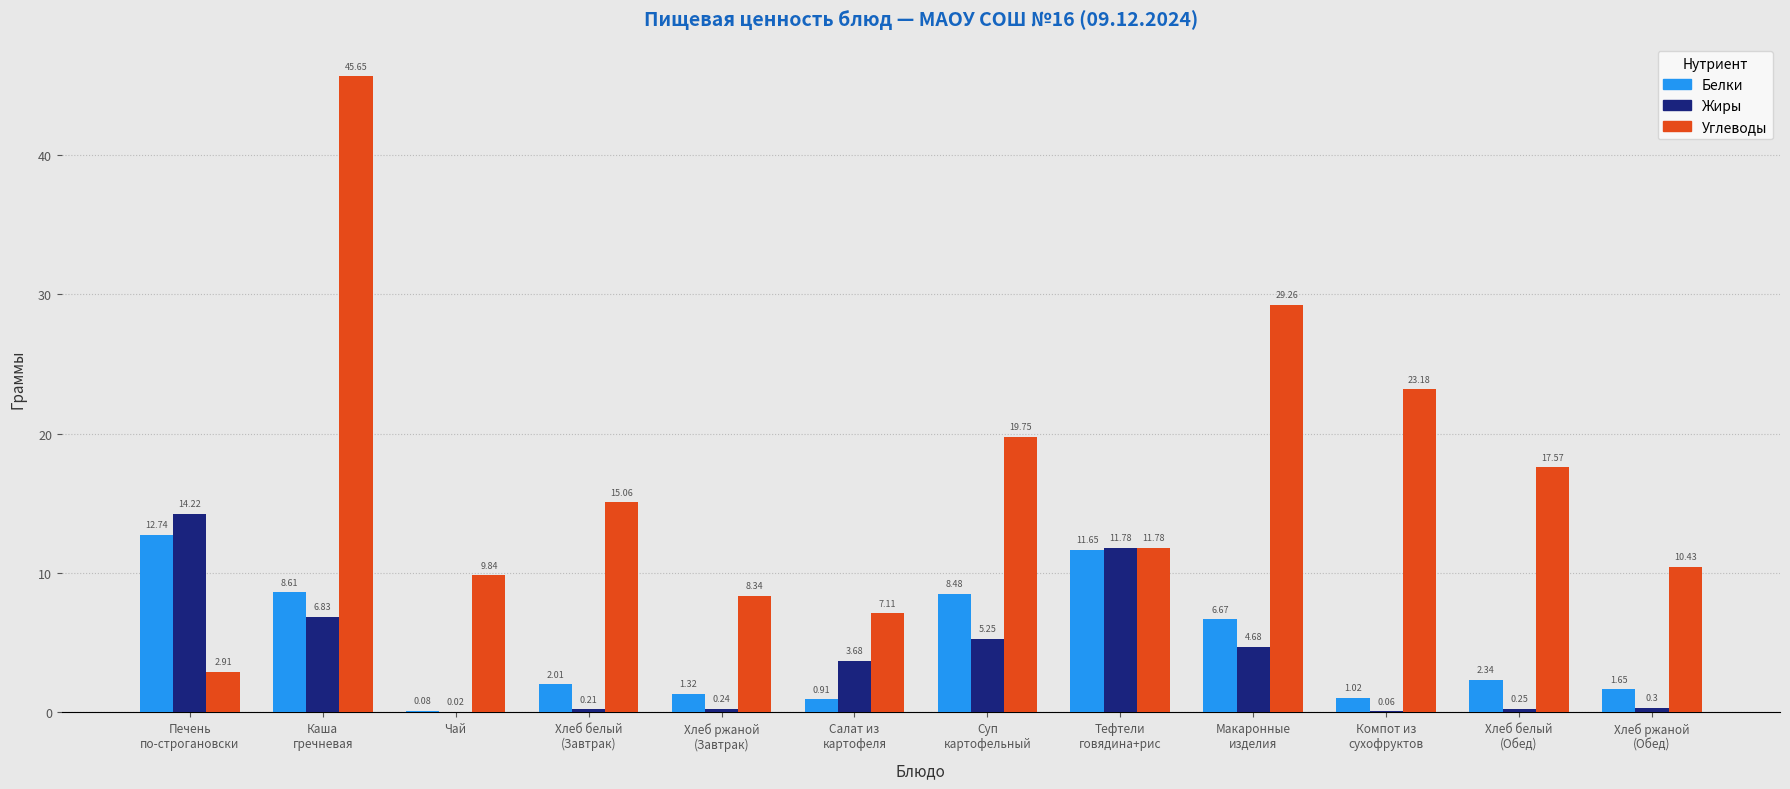

What is the sum of all Углеводы values?

200.9